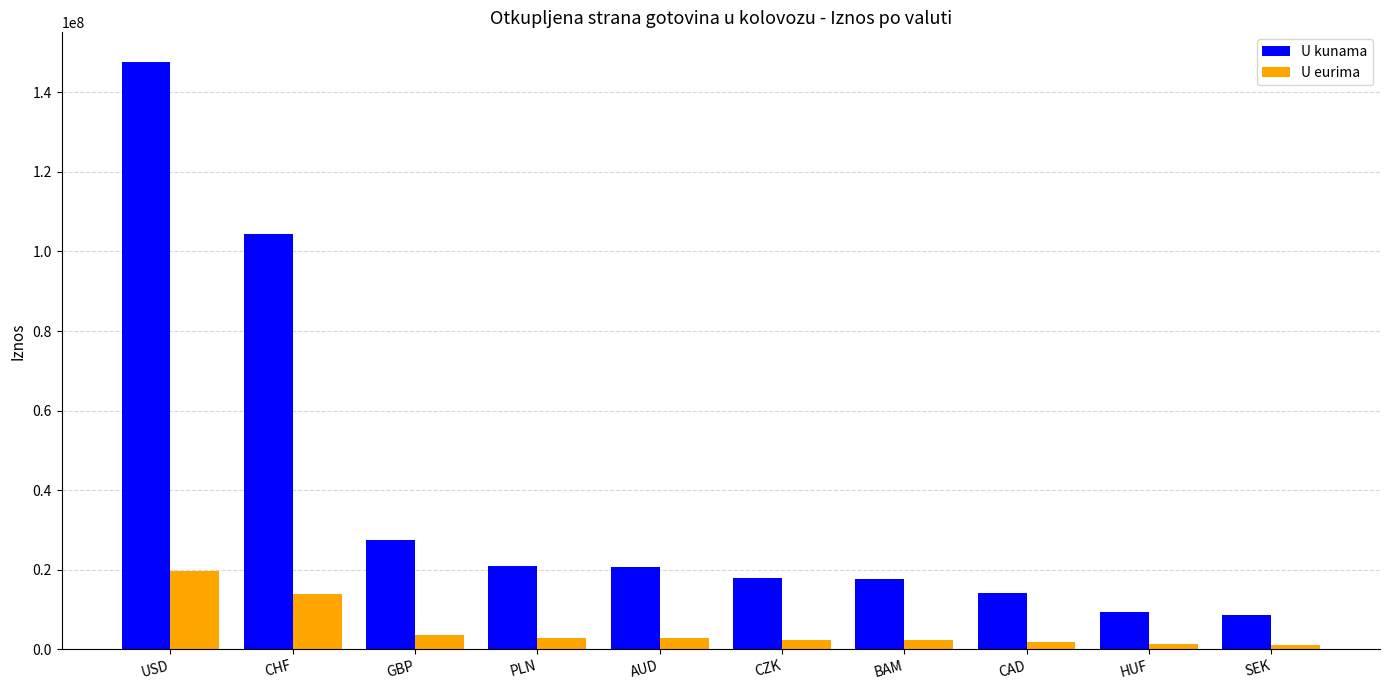

Is the value of U eurima at BAM greater than the value of U kunama at USD?

No